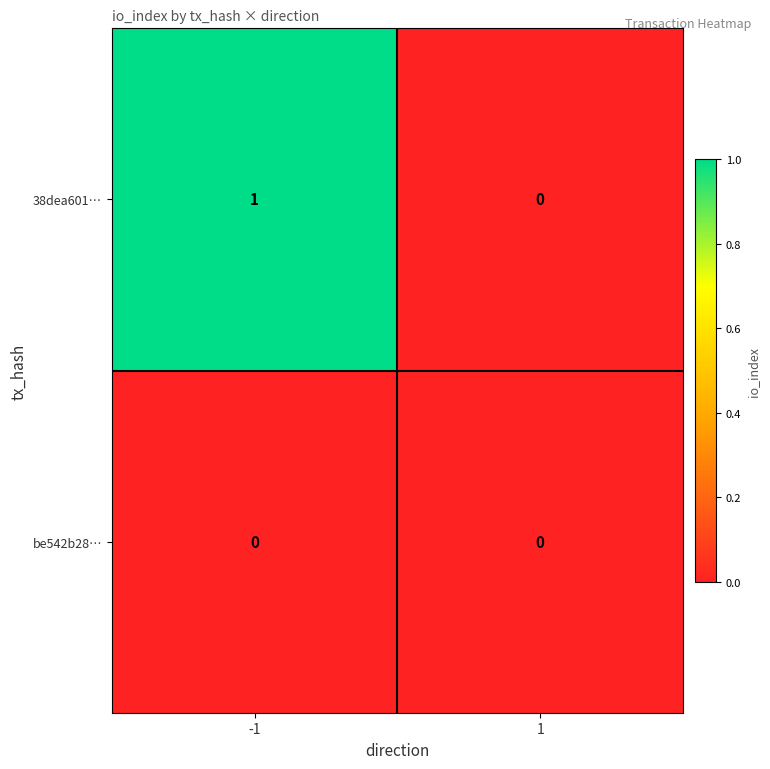

The 38dea601… series shows 1 at -1. True or false?

True